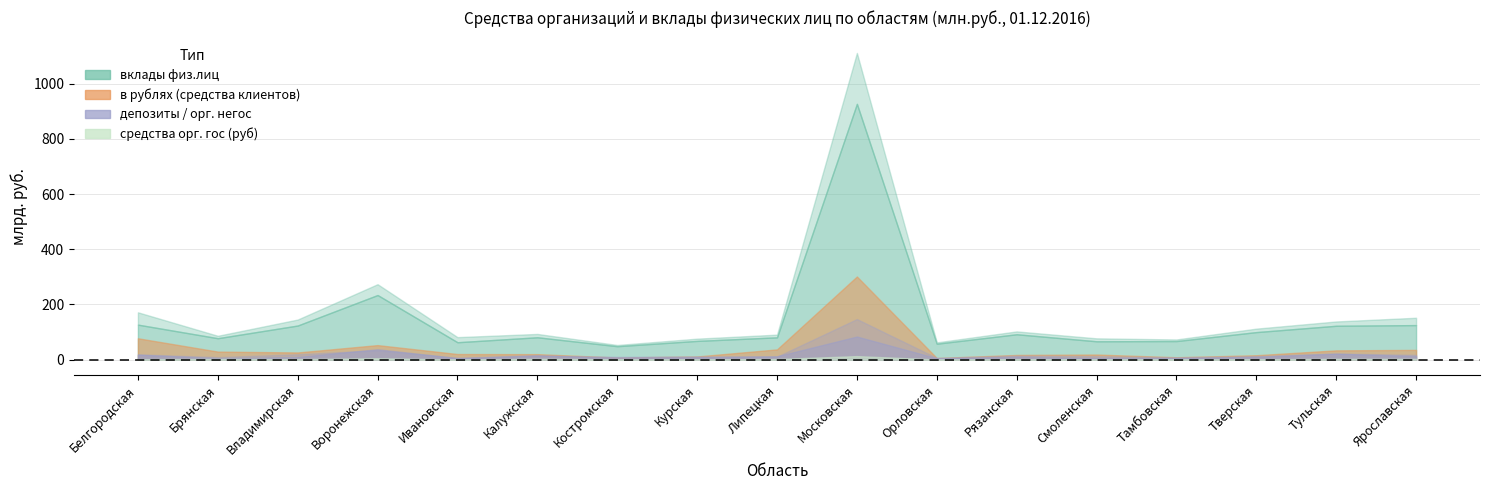

True or false: вклады физ.лиц (руб) has a value of 123331 at Владимирская.

True